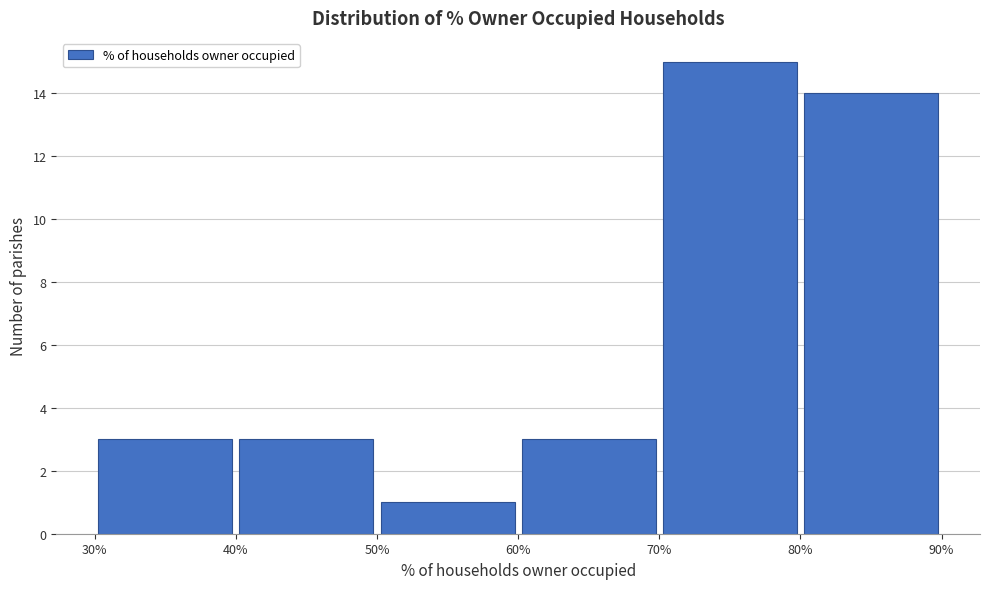

What is the height of the bar covering 30% to 40% on the x-axis? The values are not printed on the chart, so give them approximately, as read against the axis.

3